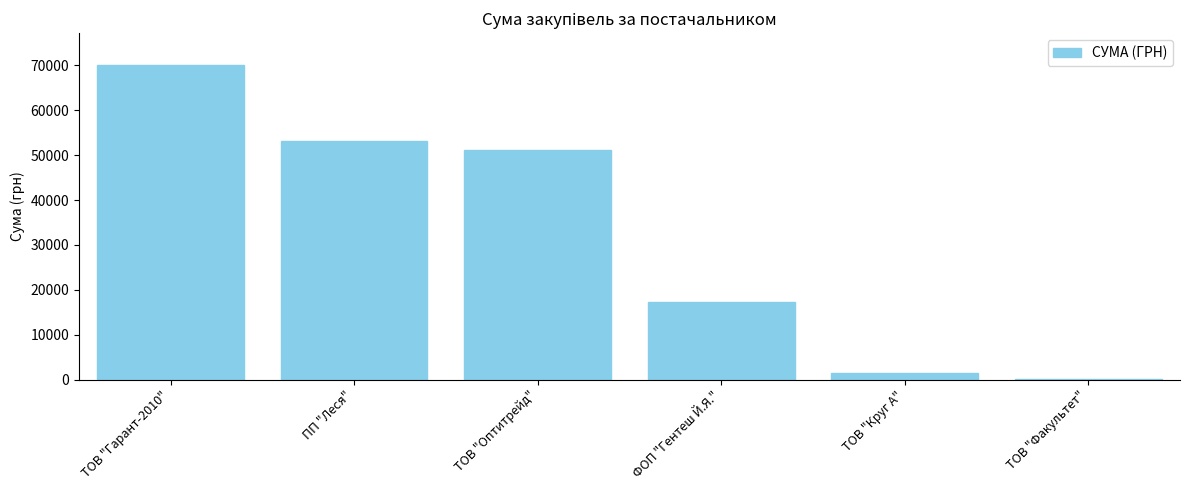

Between ФОП "Гентеш Й.Я." and ТОВ "Круг А", which is larger?

ФОП "Гентеш Й.Я."